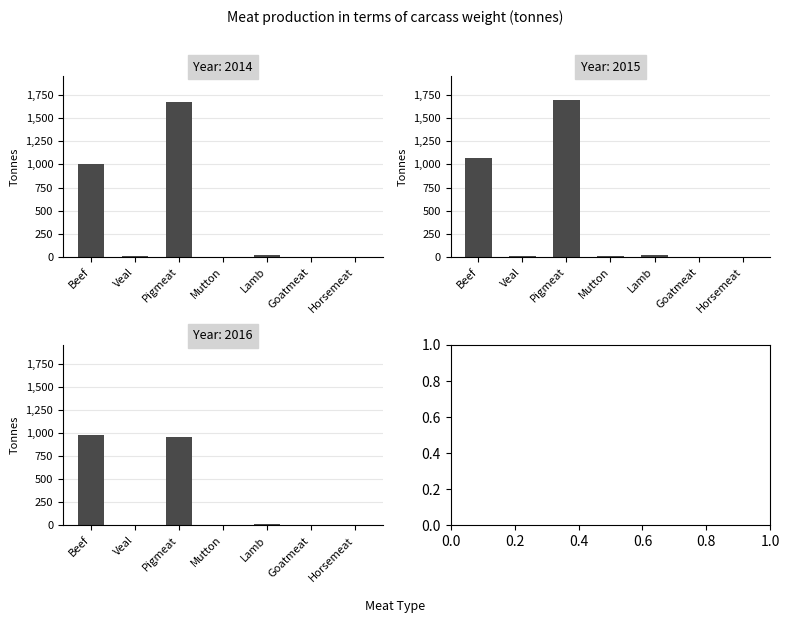

What are all the series names shown in the legend?

2014, 2015, 2016